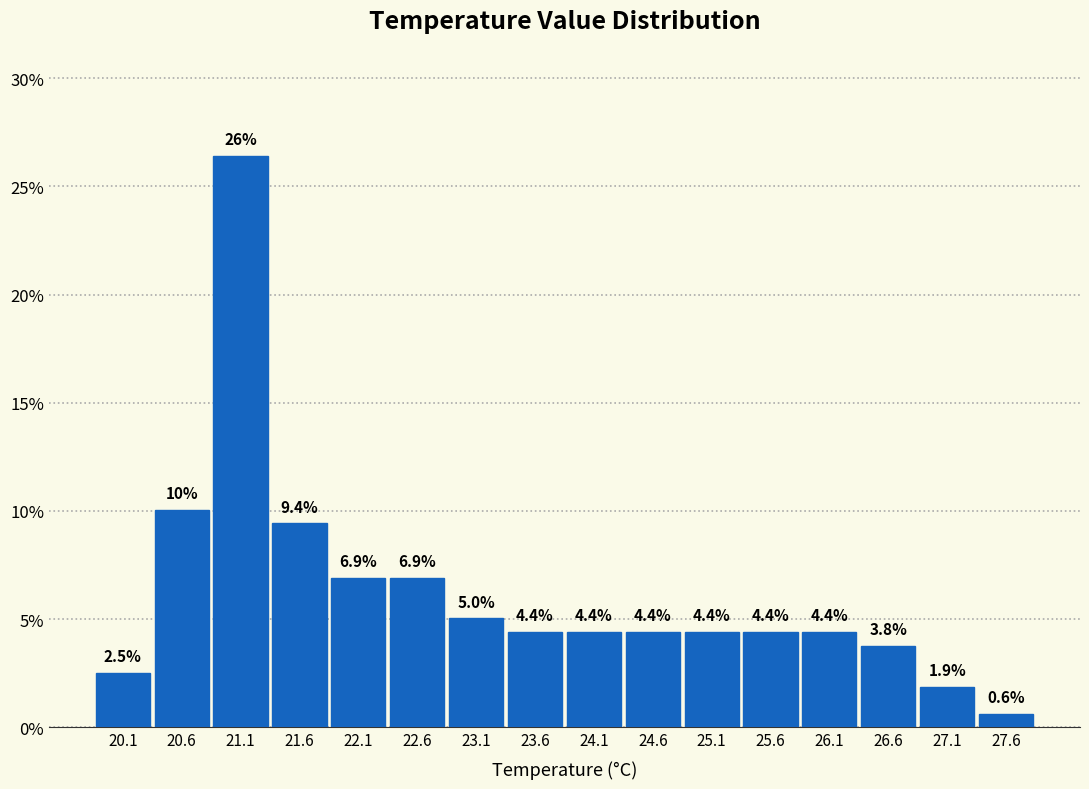

Which range on the x-axis has the tallest bar?

20.9 to 21.4